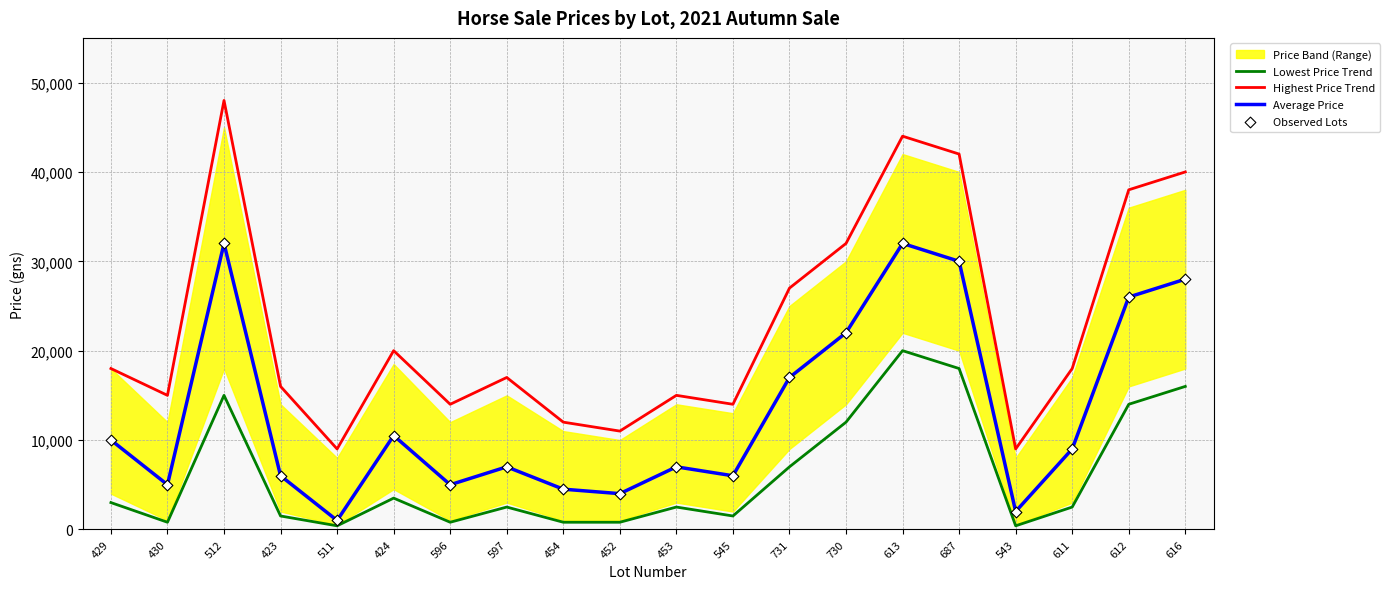

Which series has the widest spread of Y values?

Highest Price Trend